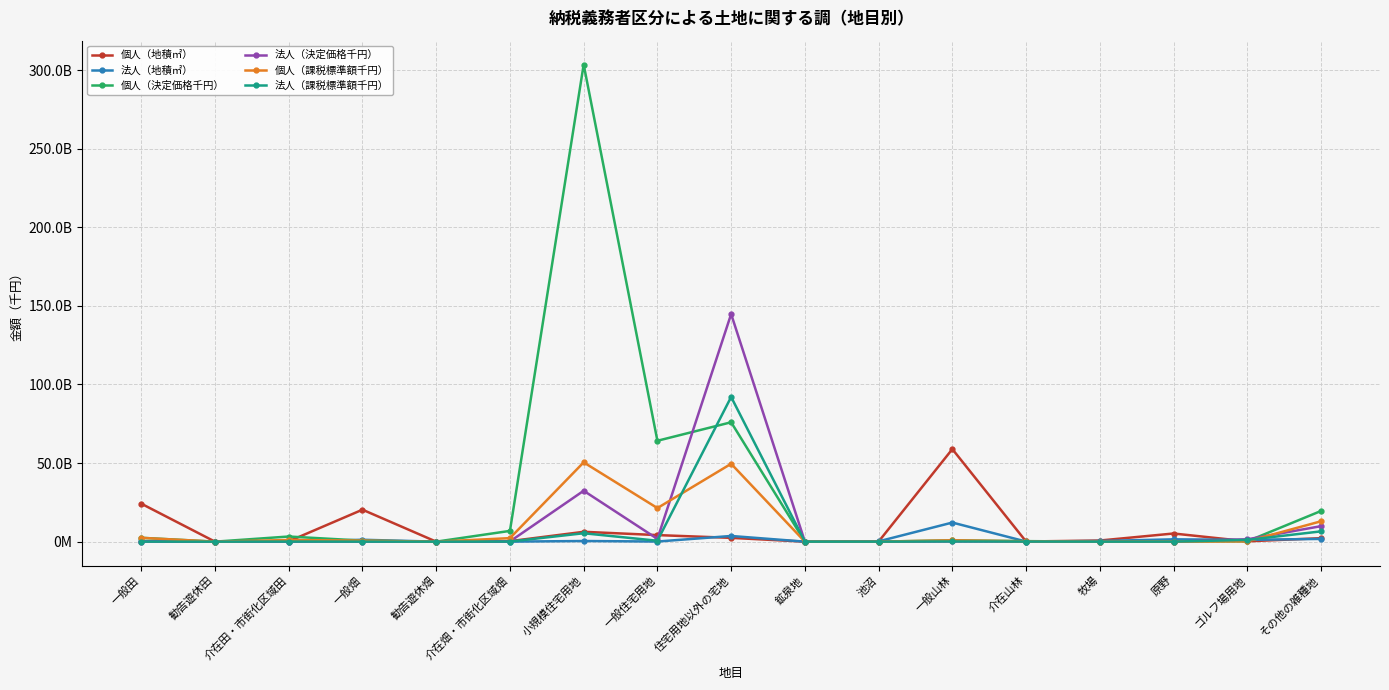

Does the chart have visible grid lines?

Yes